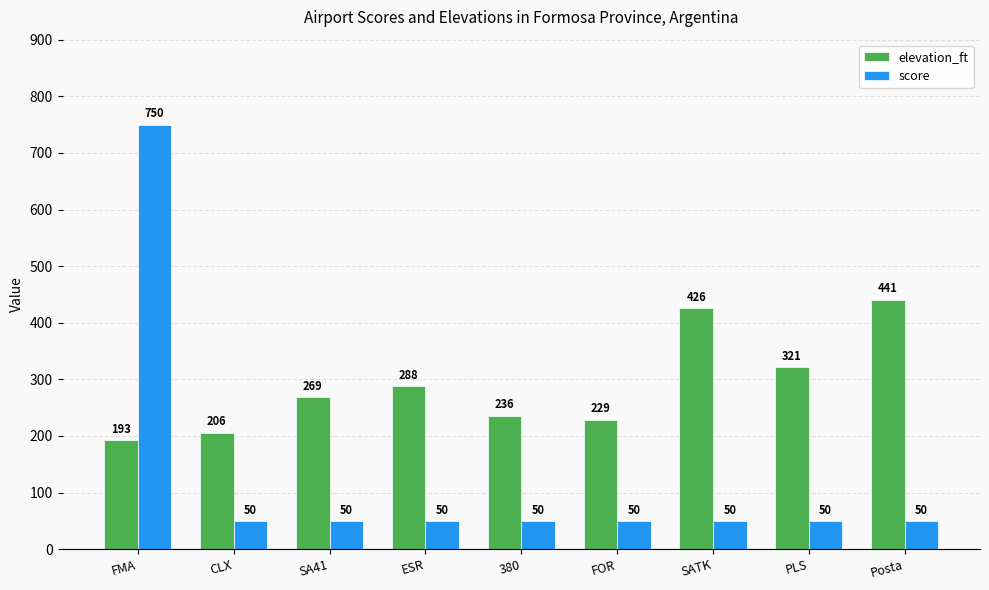

What are all the series names shown in the legend?

elevation_ft, score